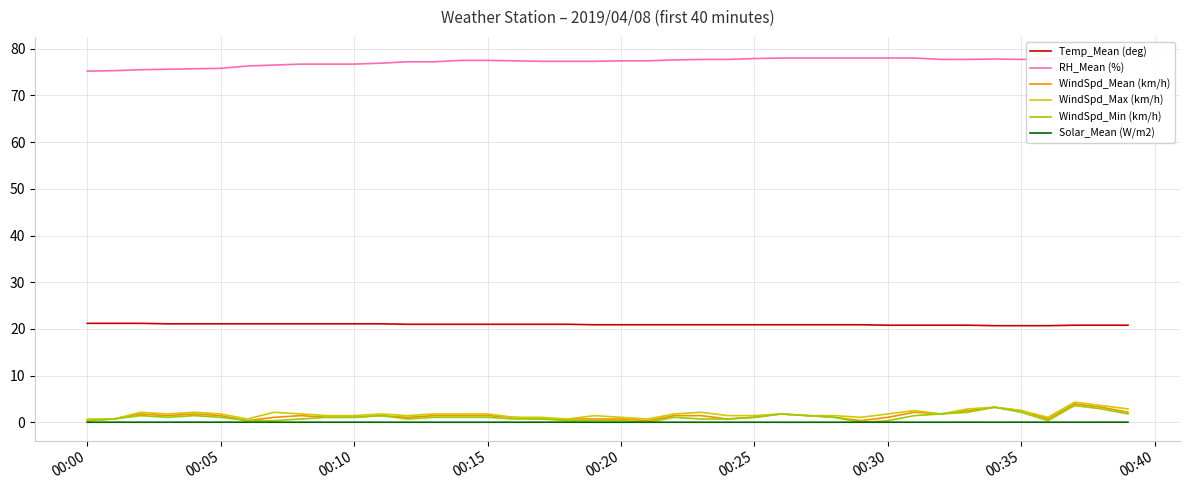

What is the difference between the second highest and second lowest values in the WindSpd_Mean (km/h) series?

2.9